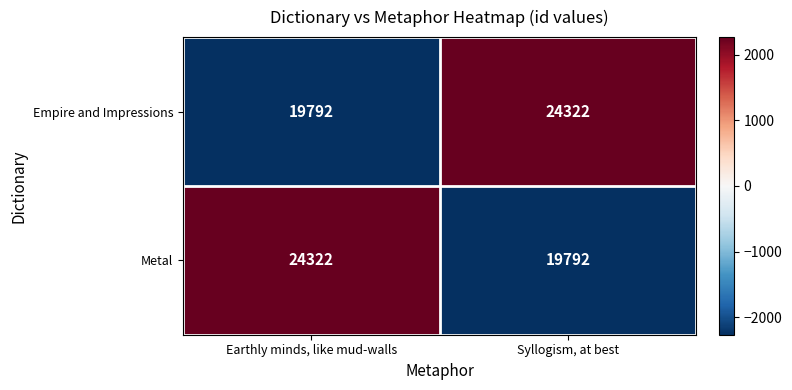

Is it true that Metal equals 24322 at Earthly minds, like mud-walls?

True